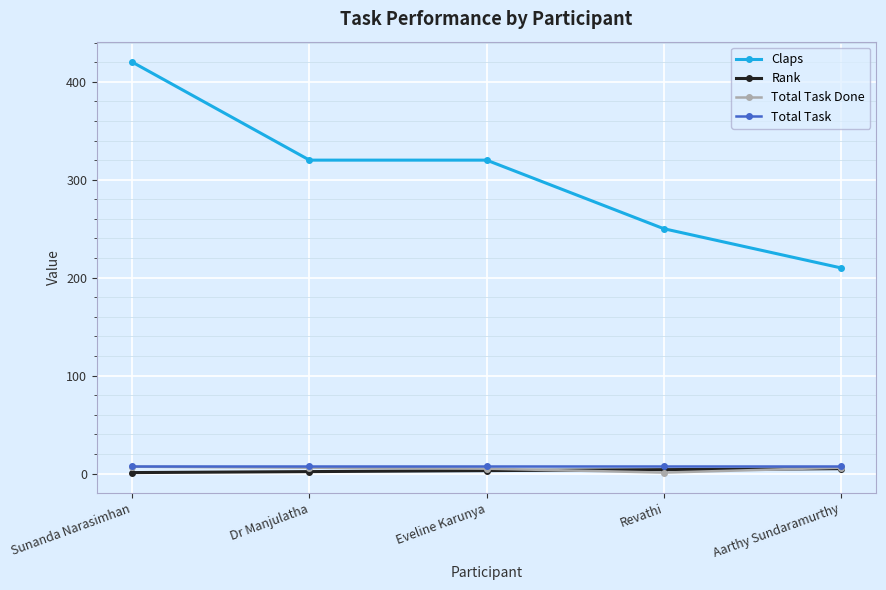

What is the minimum value shown in the chart?

1